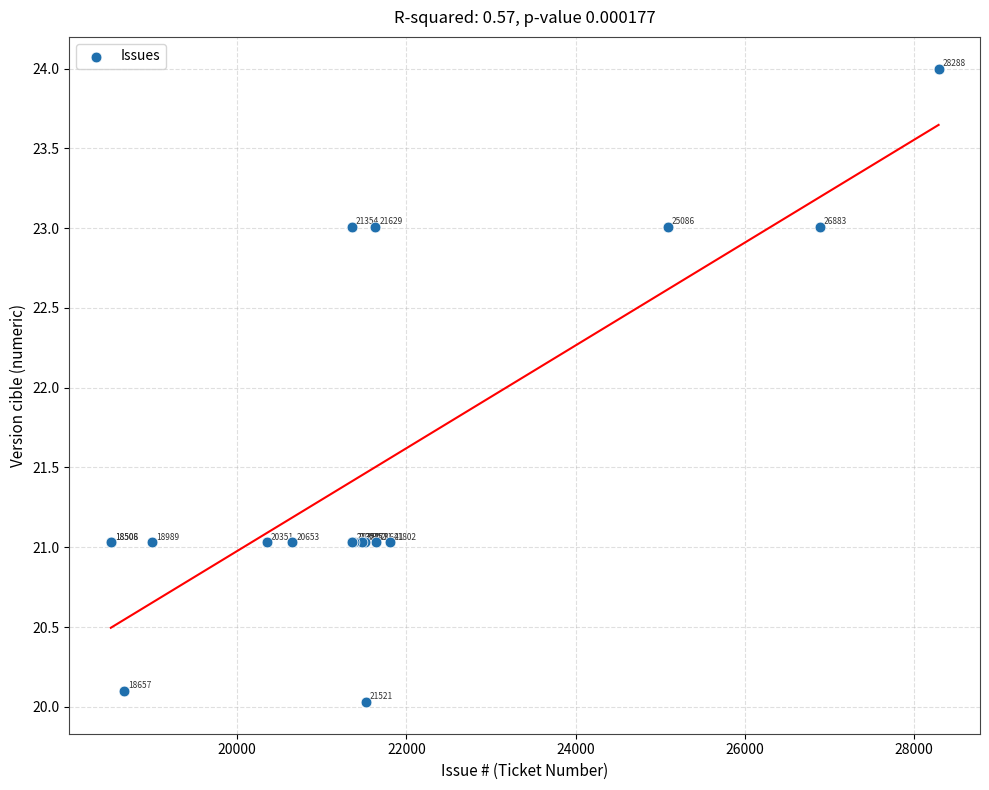

What Y value in the scatter plot is closest to 22?

21.0